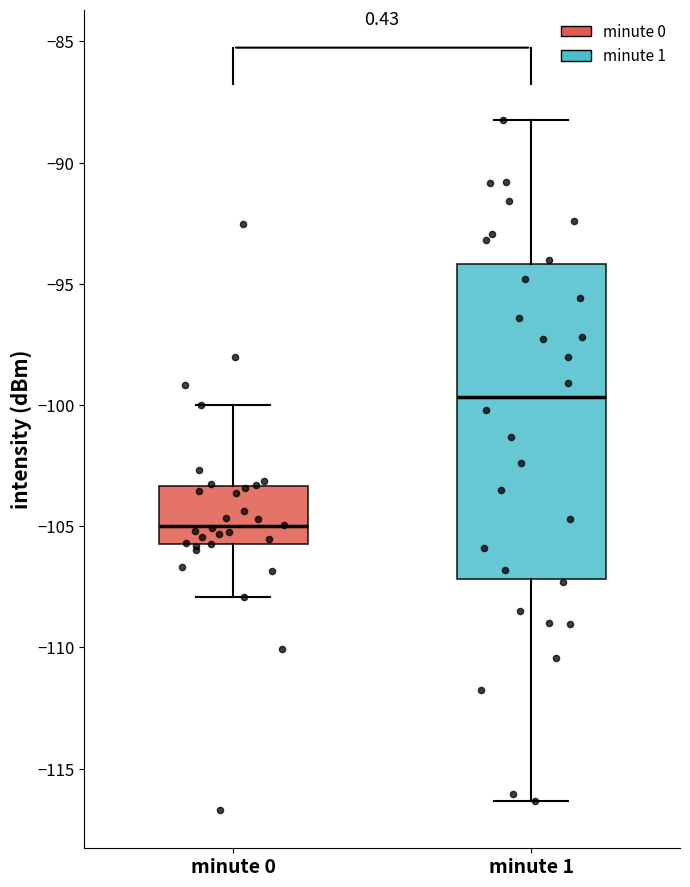

Where does the lower whisker of the box for minute 0 end on the y-axis? The values are not printed on the chart, so give them approximately, as read against the axis.

-108.0